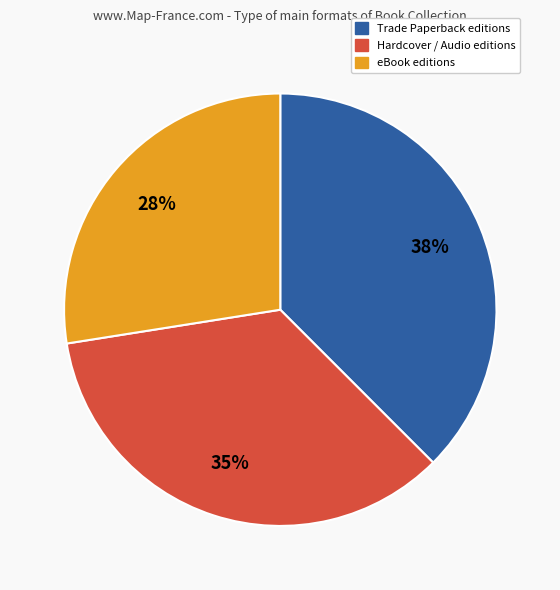

To the nearest percent, what is the average slice percentage?

33%